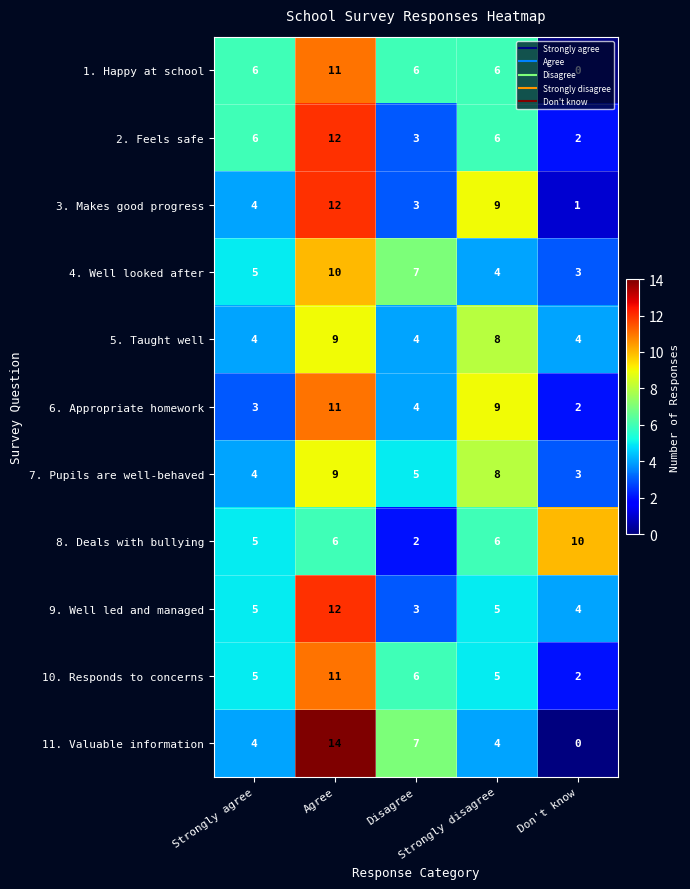

What is the difference between the maximum and minimum values in the 9. Well led and managed series?

9